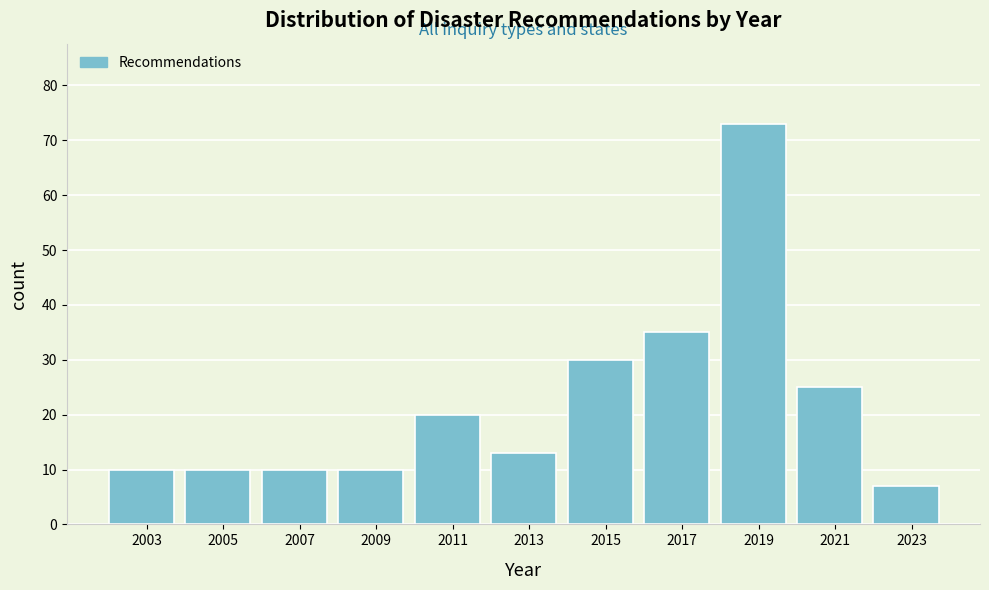

Reading left to right, transcribe all the data shown in this chart.

10	10	10	10	20	13	30	35	73	25	7